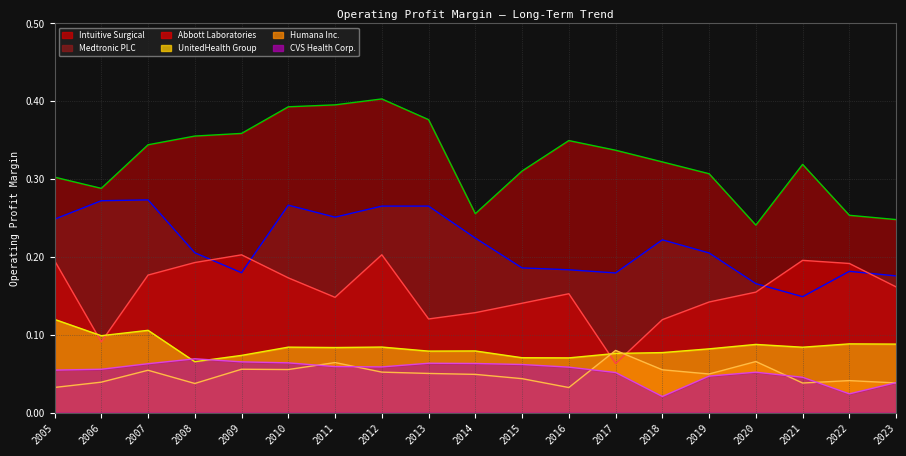

Read the Intuitive Surgical value at 2015.

0.3